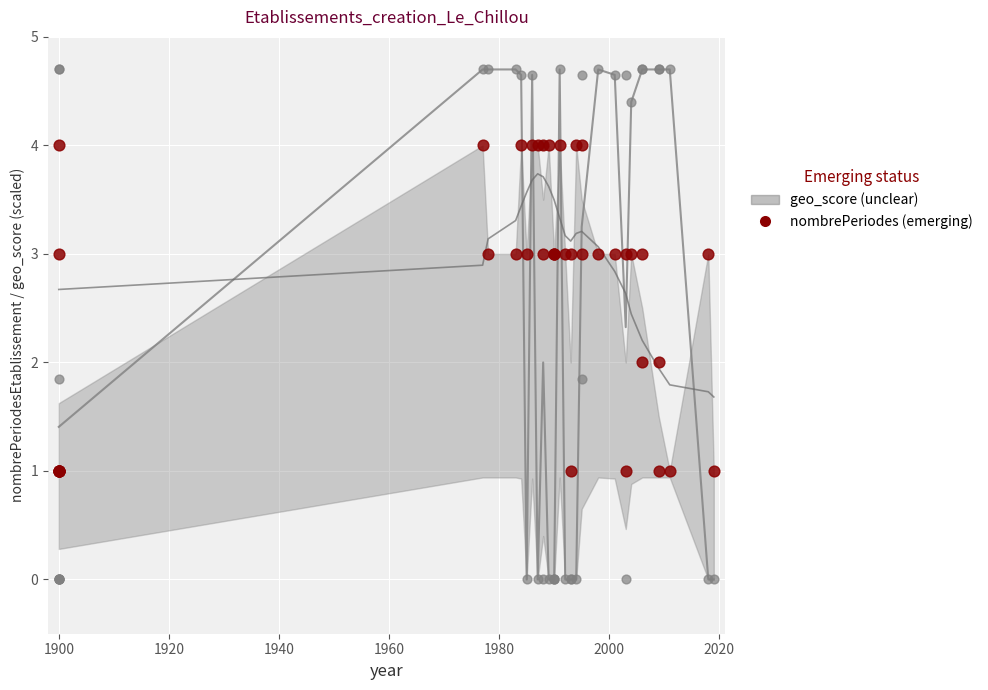

Which series reaches the maximum Y coordinate?

geo_score (unclear)